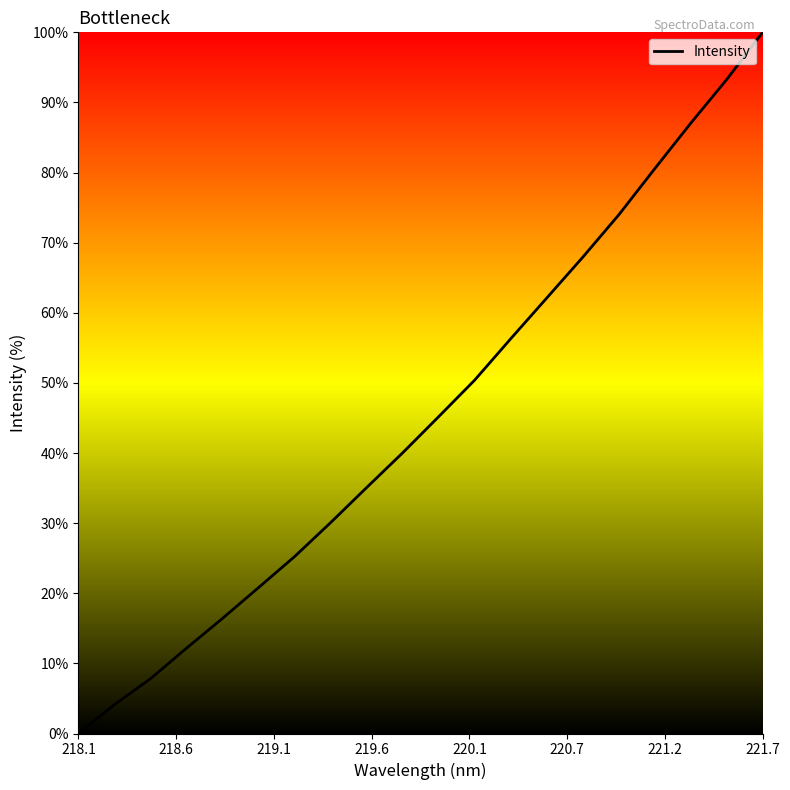

What is the maximum value shown in the chart?

100.0